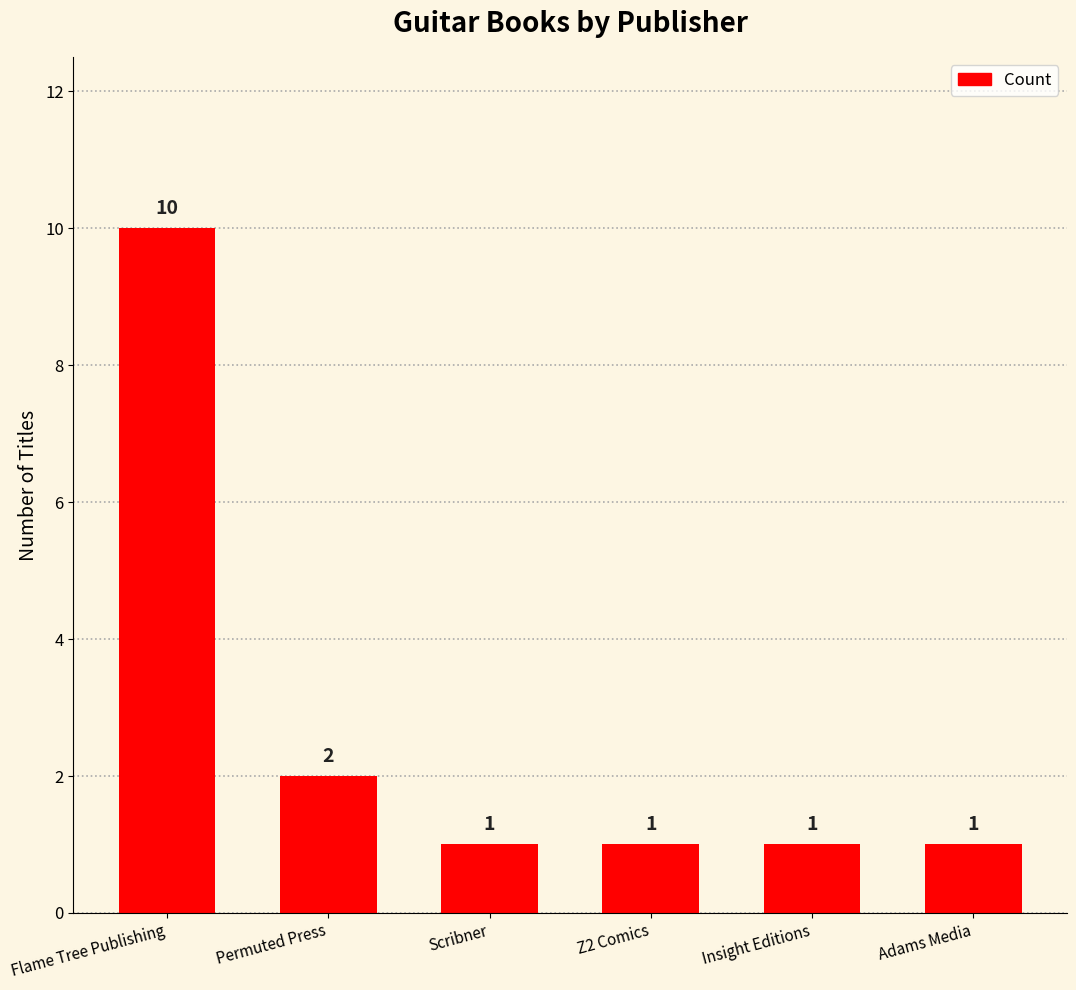

Reading left to right, what are all the values shown in this chart?

Flame Tree Publishing=10	Permuted Press=2	Scribner=1	Z2 Comics=1	Insight Editions=1	Adams Media=1